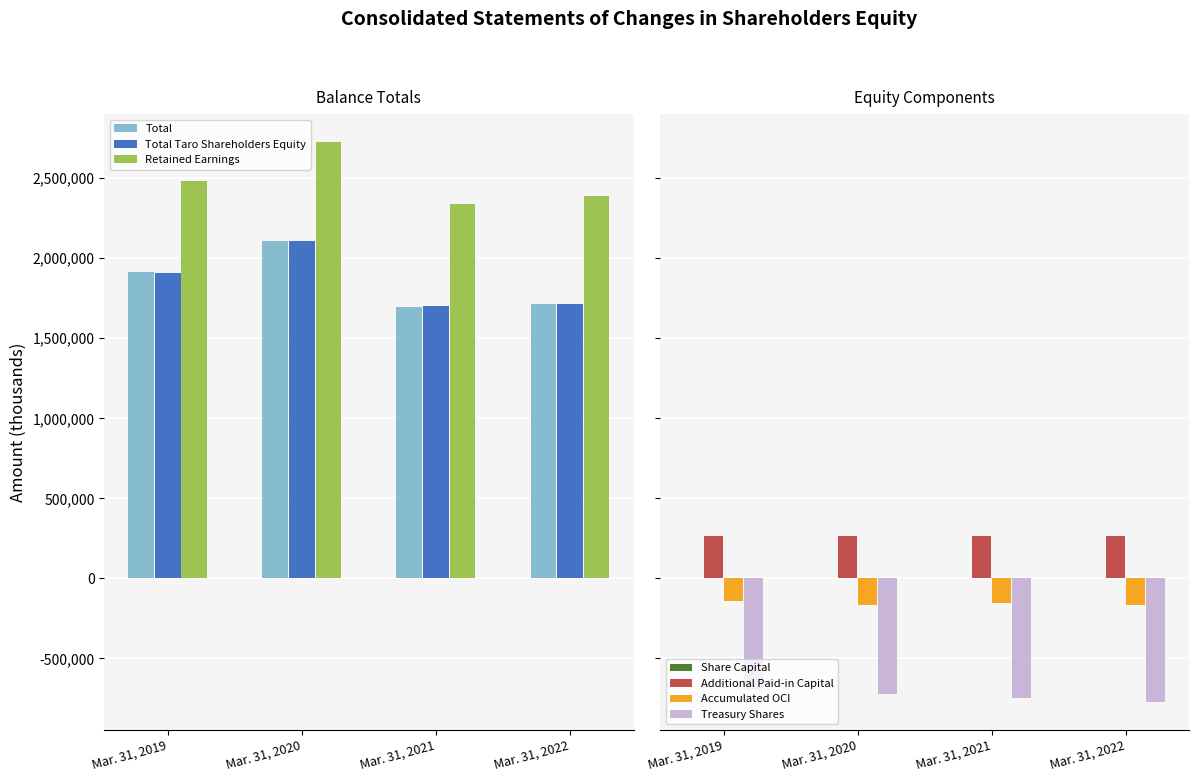

Is the value of Total at Mar. 31, 2022 greater than the value of Total Taro Shareholders Equity at Mar. 31, 2019?

No